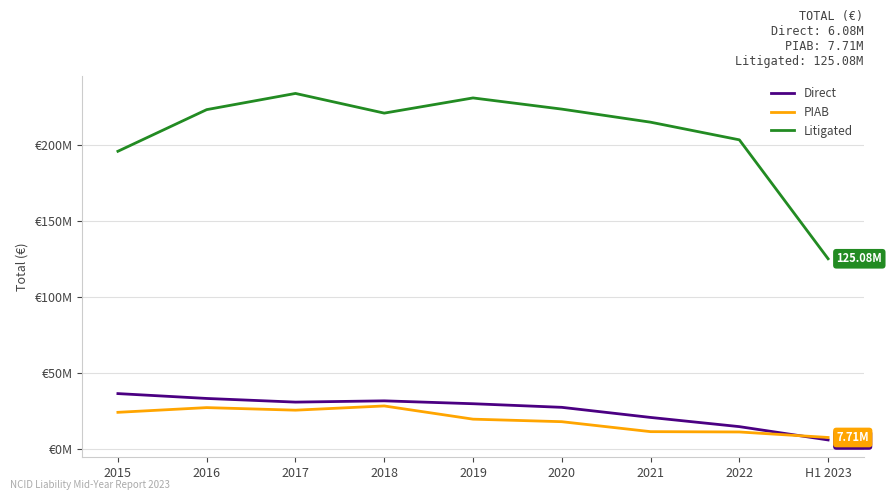

The value of Direct at H1 2023 is 6079722.2. True or false?

True